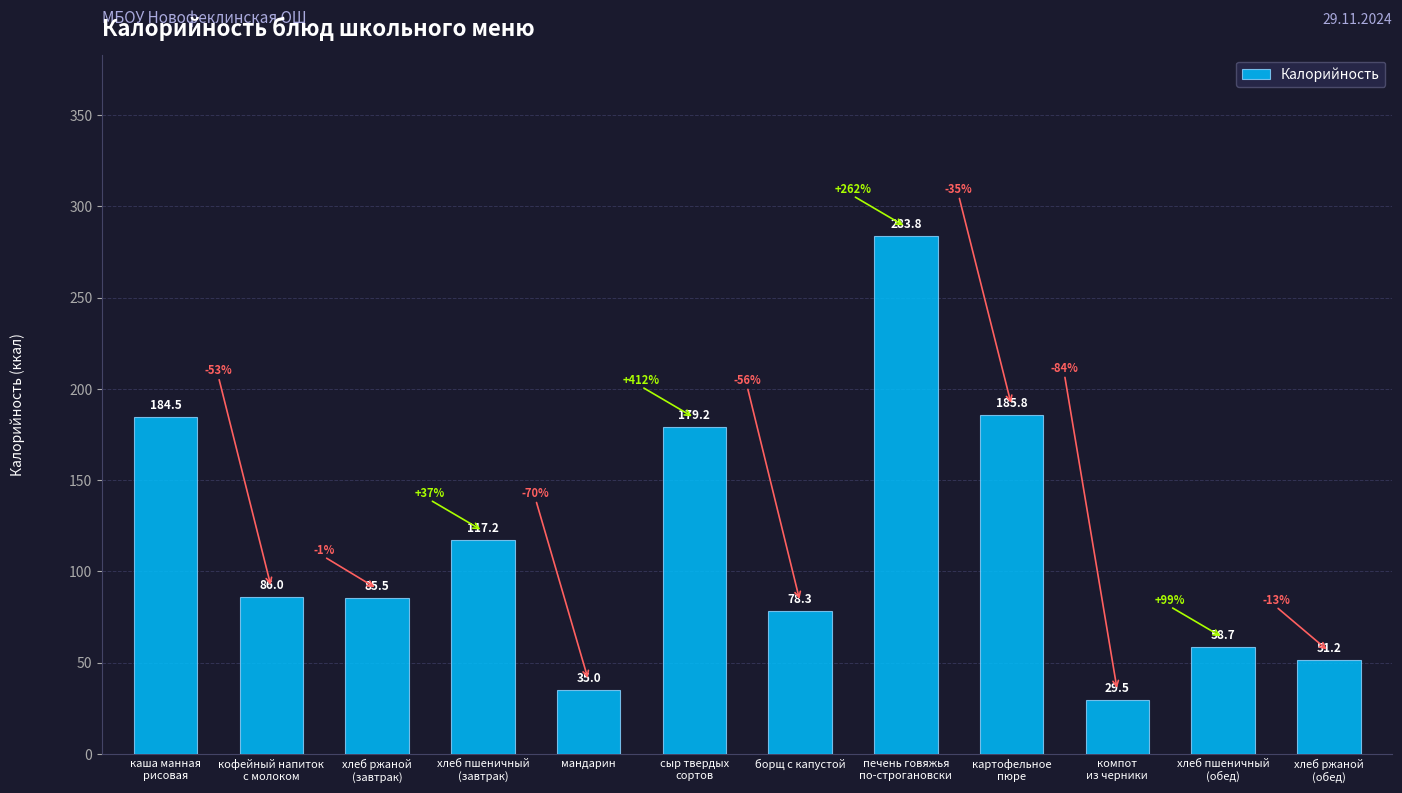

Rank the categories by value from lowest to highest.

компот
из черники, мандарин, хлеб ржаной
(обед), хлеб пшеничный
(обед), борщ с капустой, хлеб ржаной
(завтрак), кофейный напиток
с молоком, хлеб пшеничный
(завтрак), сыр твердых
сортов, каша манная
рисовая, картофельное
пюре, печень говяжья
по-строгановски